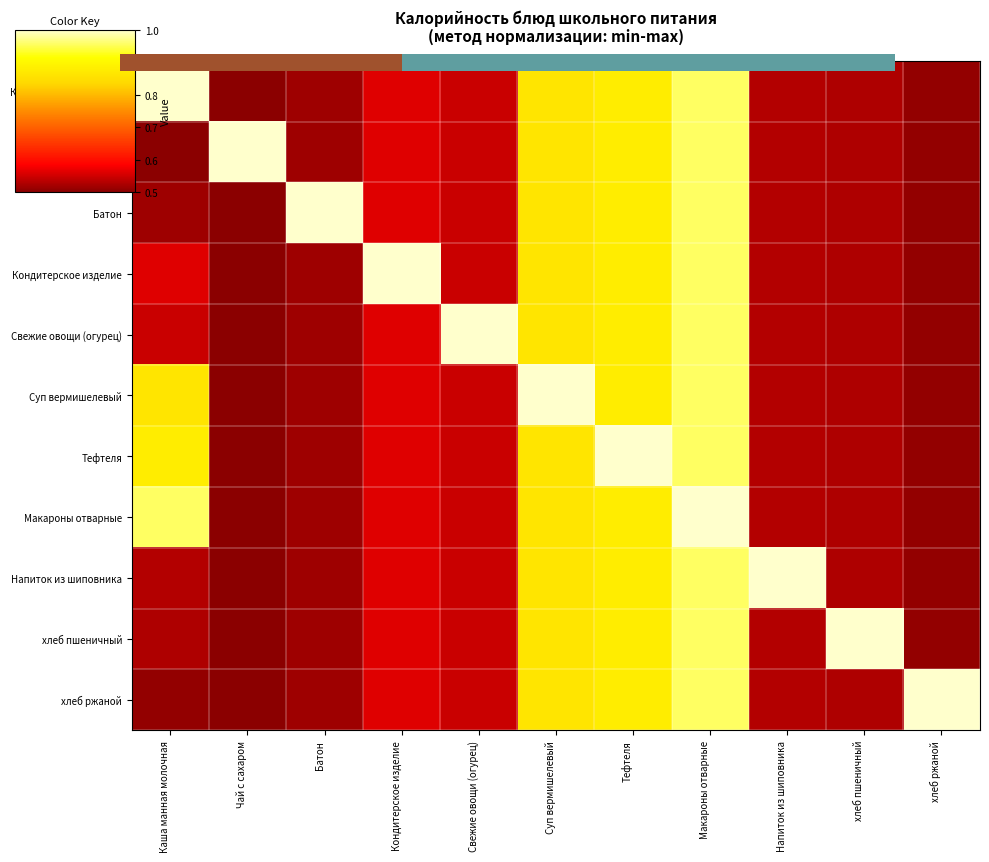

Which label corresponds to the smallest value in the chart?

Чай с сахаром